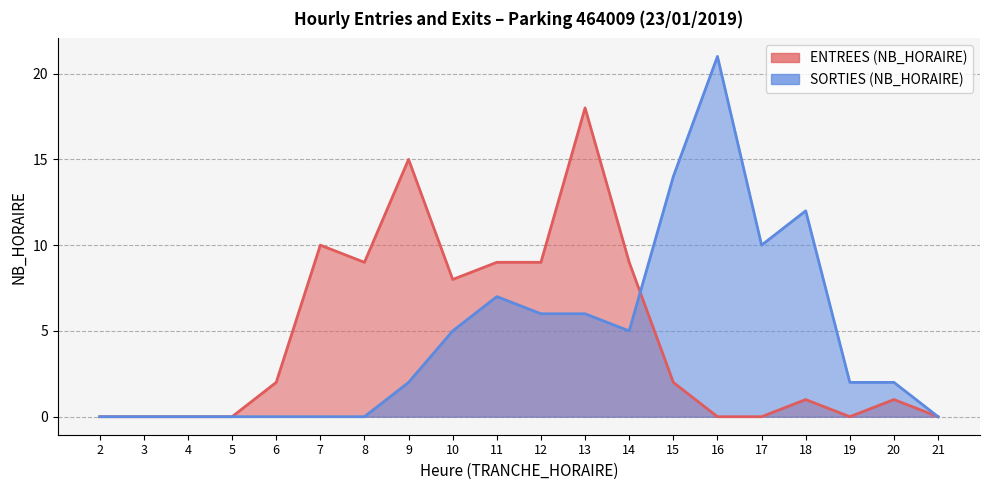

How many interior local valleys does the SORTIES (NB_HORAIRE) series have?

2